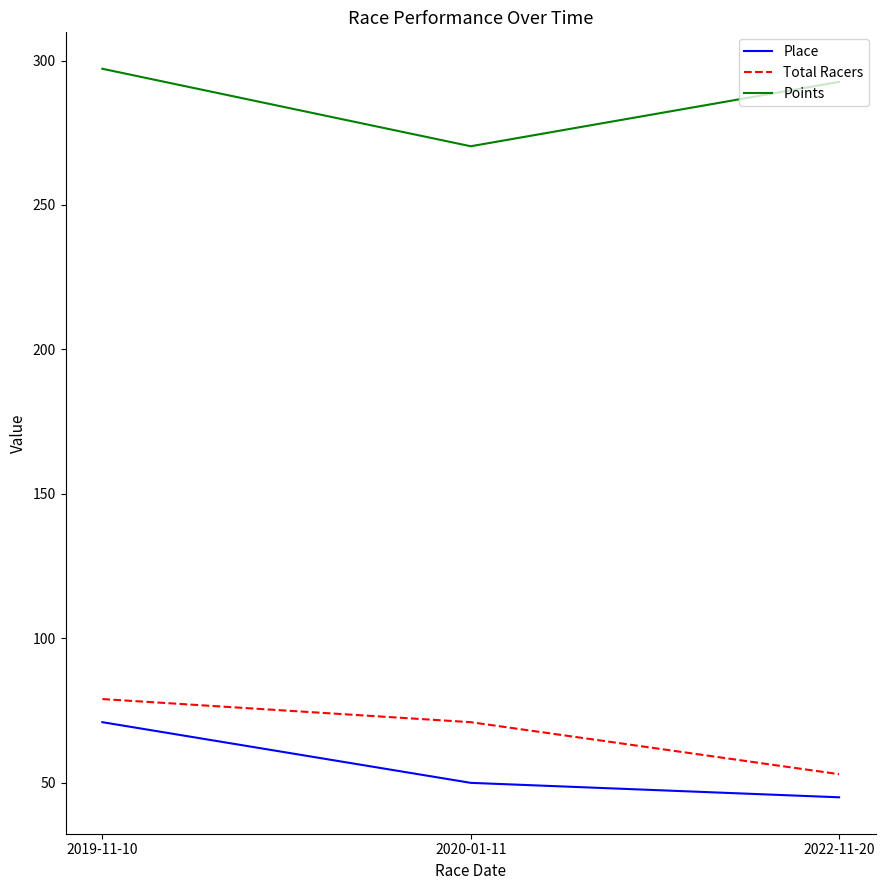

What is the difference between the highest and lowest values at 2020-01-11?

220.3